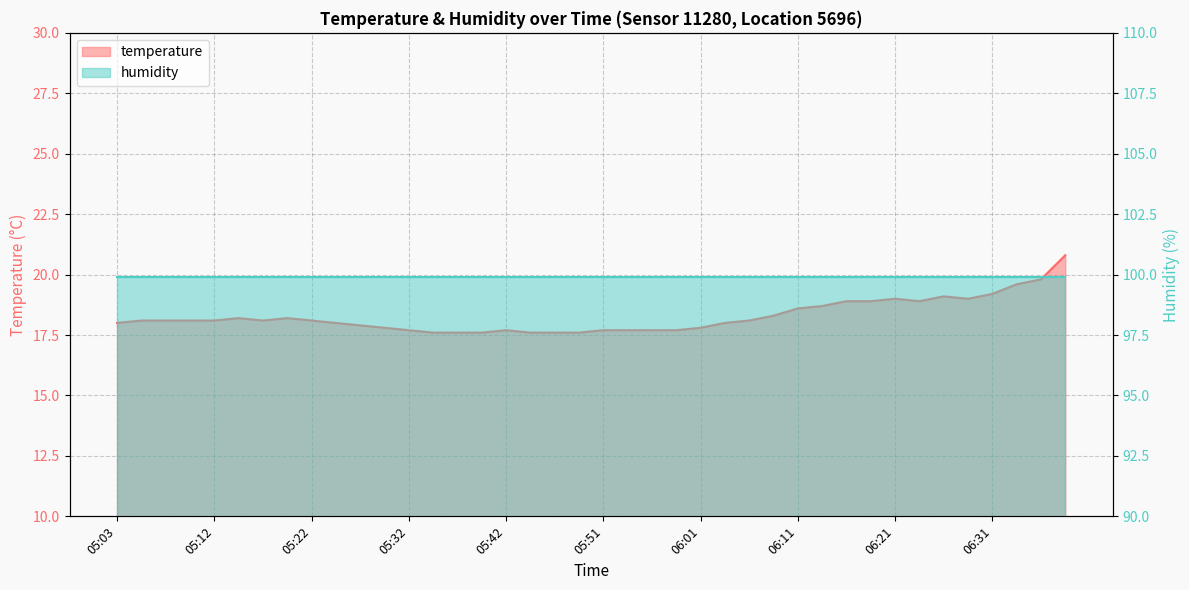

At which category does the data reach its first local peak?

05:15